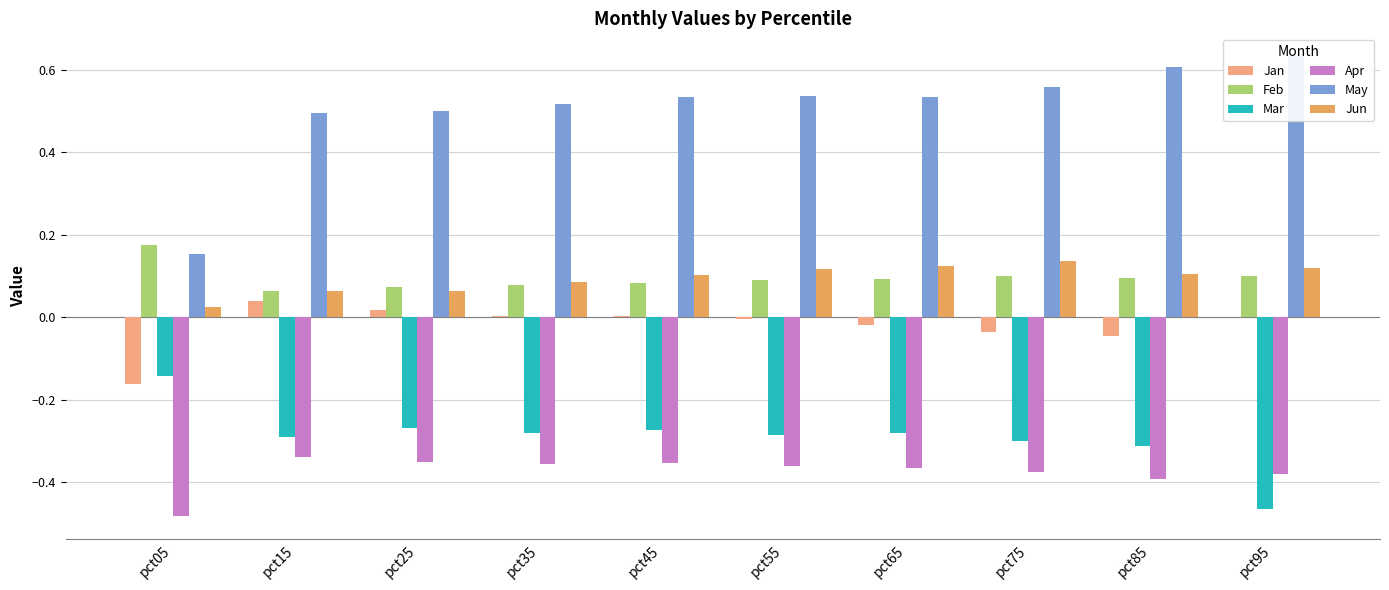

Which series has the largest range (max minus min)?

May